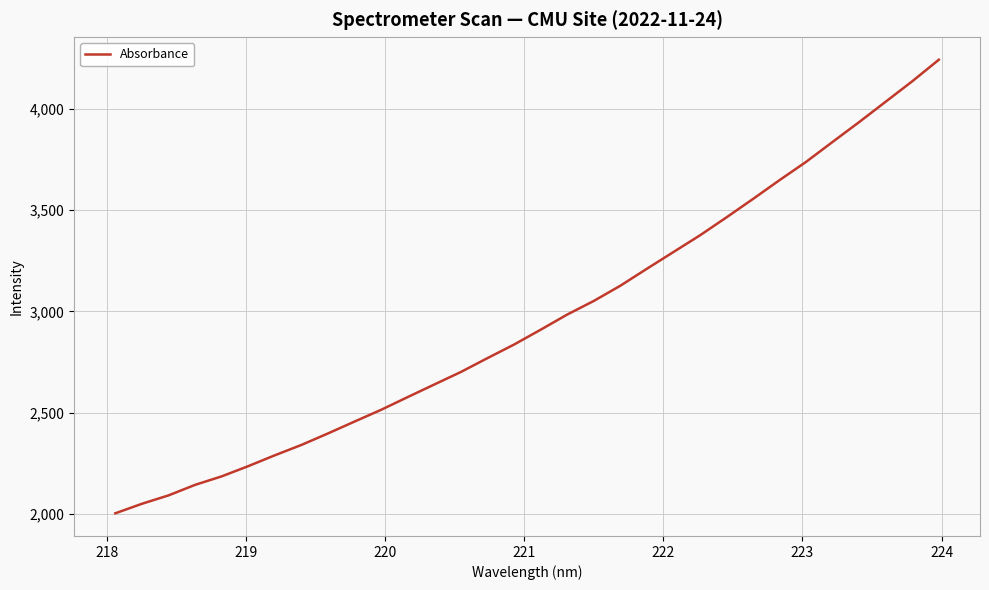

What is the smallest value displayed?

2004.9